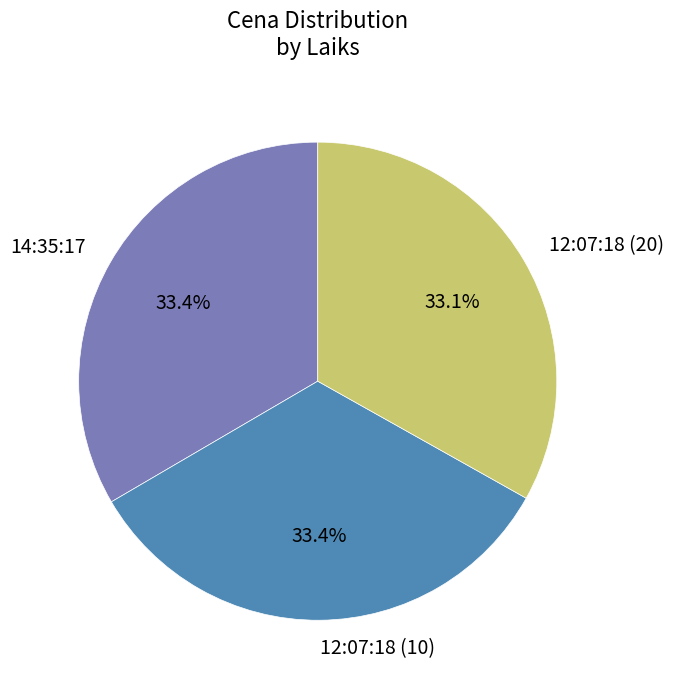

Combined, do 14:35:17 and 12:07:18 (10) account for over 50%?

Yes